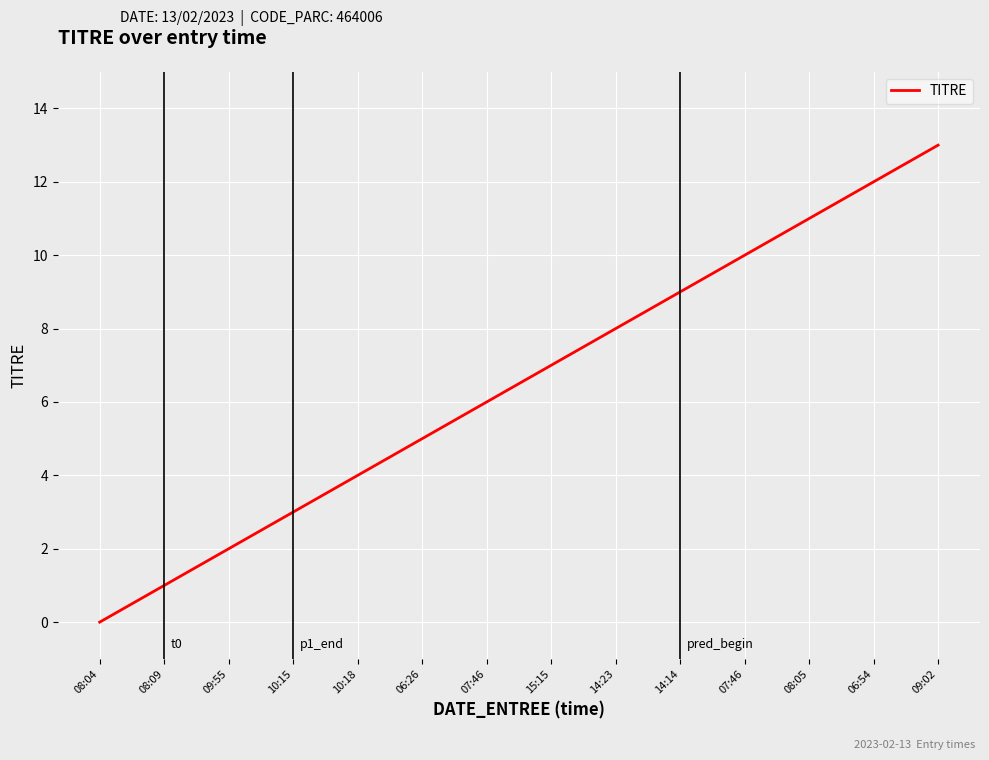

List the labels in order of value, smallest first.

08:04, 08:09, 09:55, 10:15, 10:18, 06:26, 07:46, 15:15, 14:23, 14:14, 07:46, 08:05, 06:54, 09:02